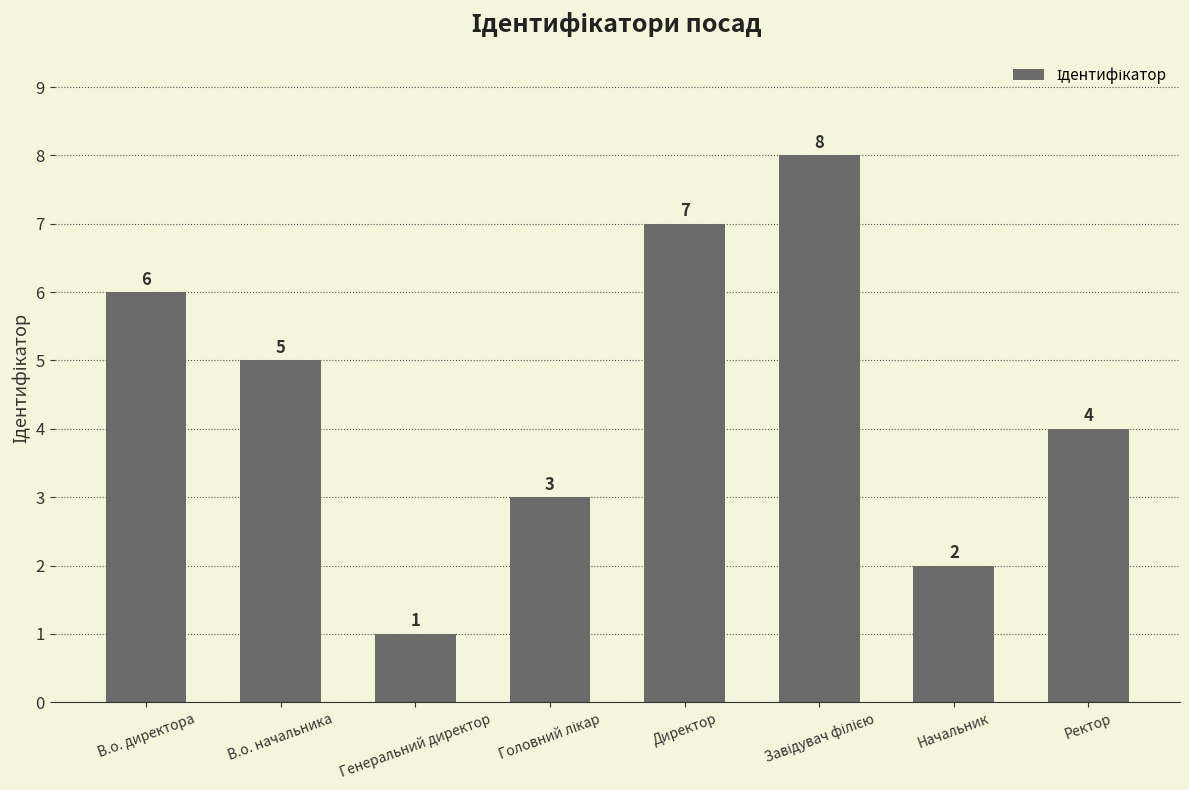

What is the smallest value displayed?

1